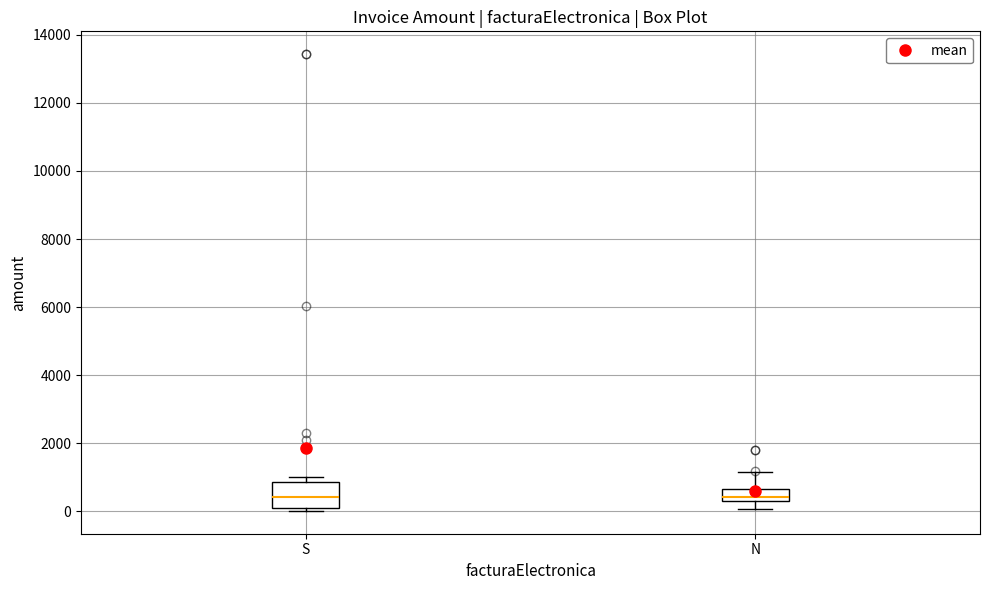

Reading left to right, read every box against the y-axis: the position of its median line, the range the box covers, and the ends of its whiskers. The values are not printed on the chart, so give them approximately, as read against the axis.

S: median 400, box 200 to 800, whiskers 0 to 1000
N: median 400 (inside the box), box 400 to 600, whiskers 0 to 1200